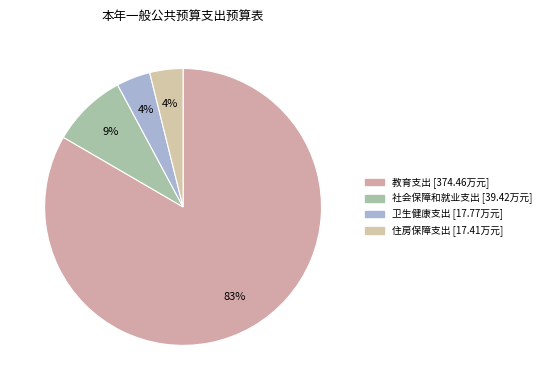

What portion of the pie excludes 教育支出?

16.6%